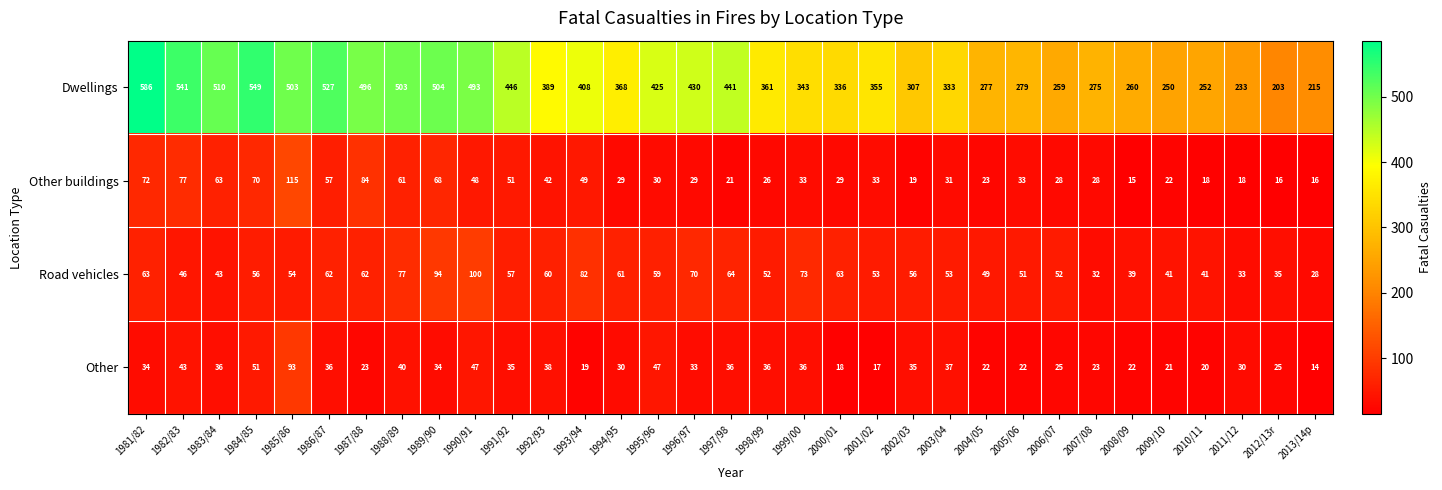

Which label corresponds to the smallest value in the chart?

2013/14p